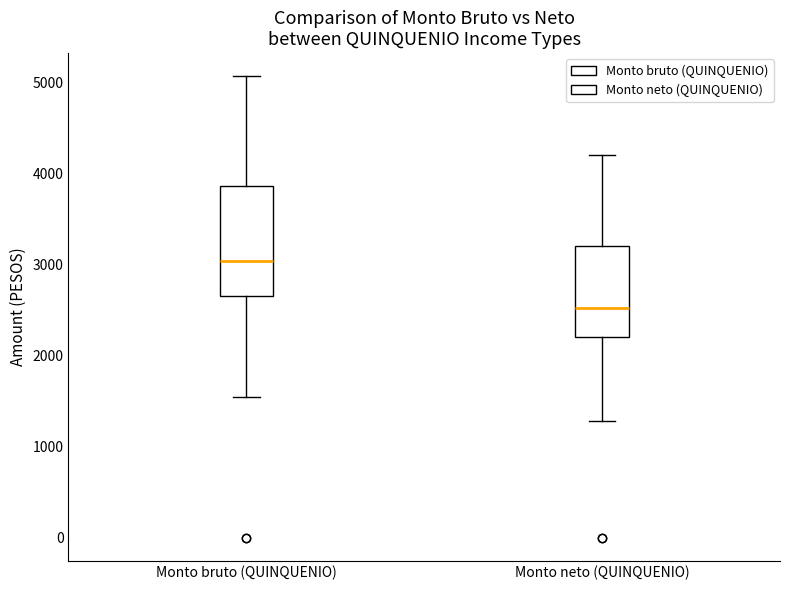

Which box is the tallest, from its lower edge to its upper edge?

Monto bruto (QUINQUENIO)